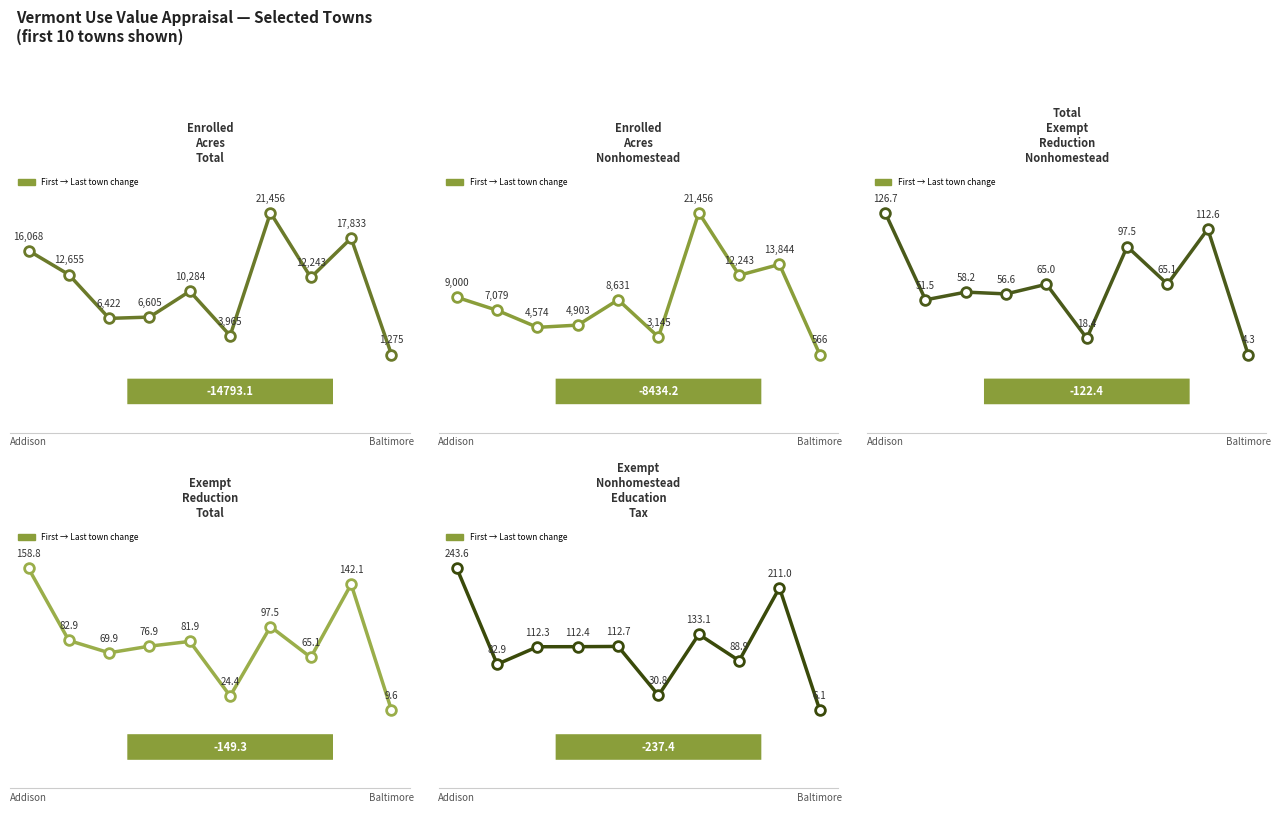

Which series has the largest range (max minus min)?

Enrolled Acres Nonhomestead